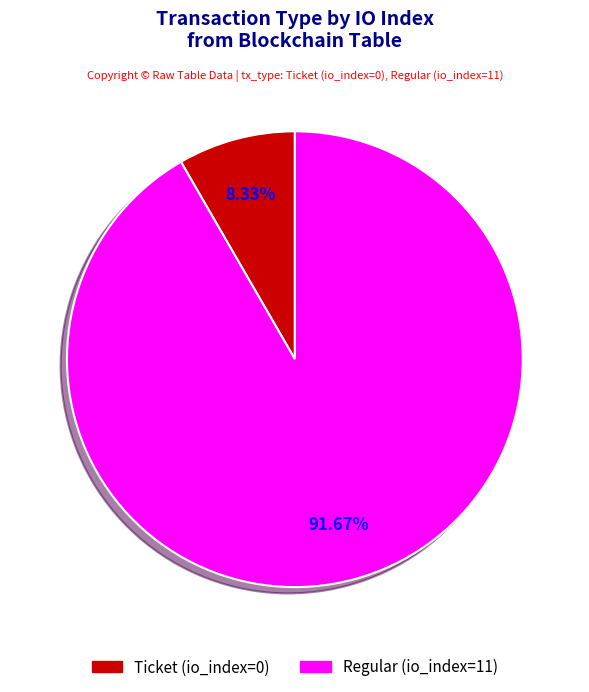

To the nearest percent, what is the difference between the Regular (io_index=11) and Ticket (io_index=0) slice percentages?

83%